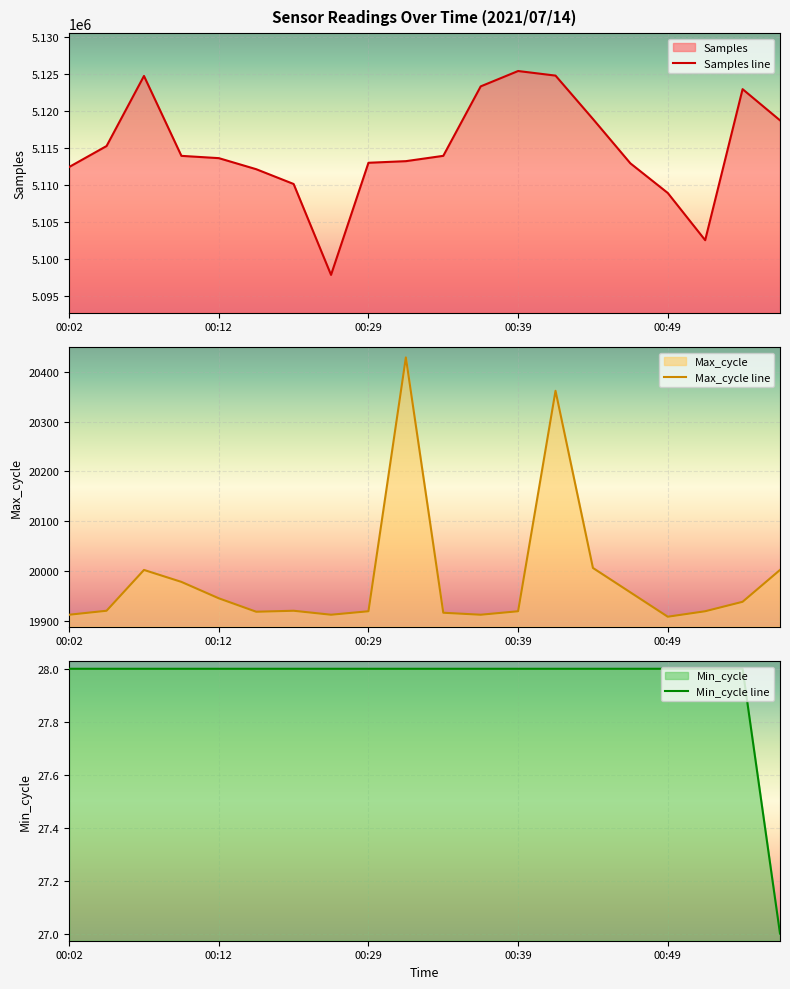

Between 00:32 and 00:39, which series saw the biggest shift?

Samples